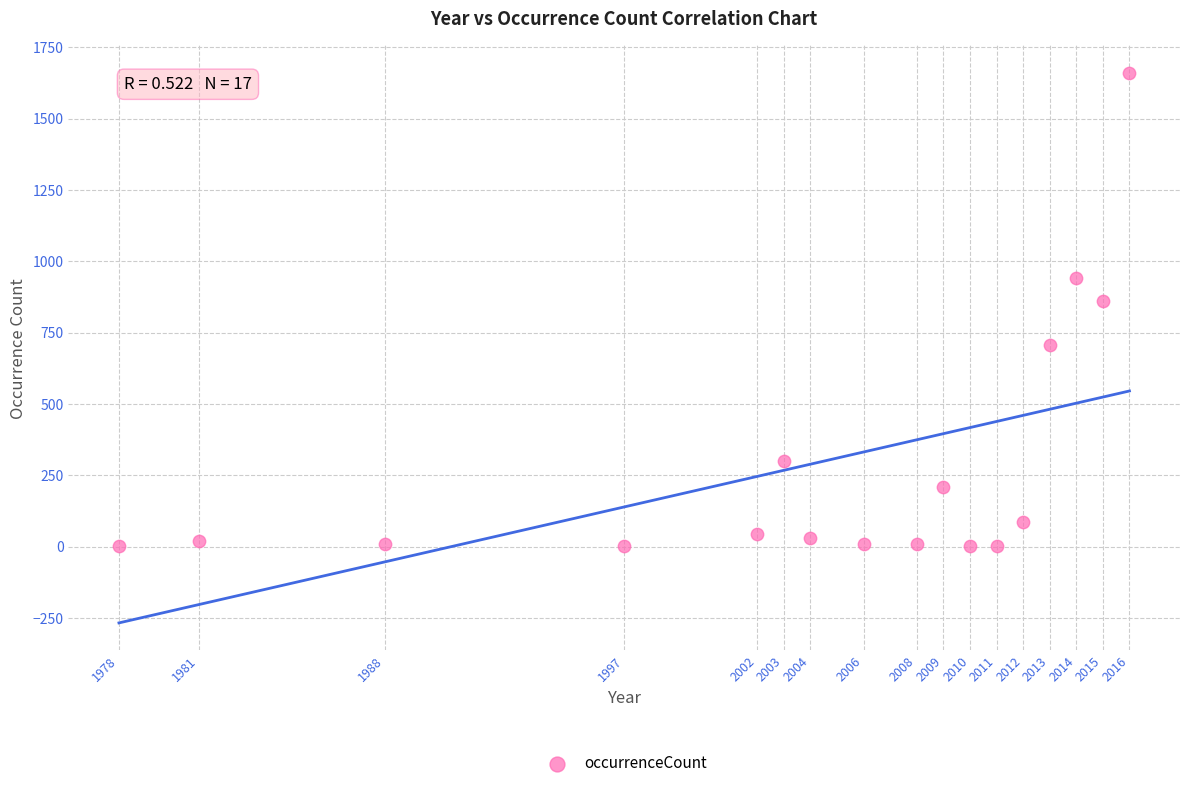

What is the range of Y values (max minus min)?

1659